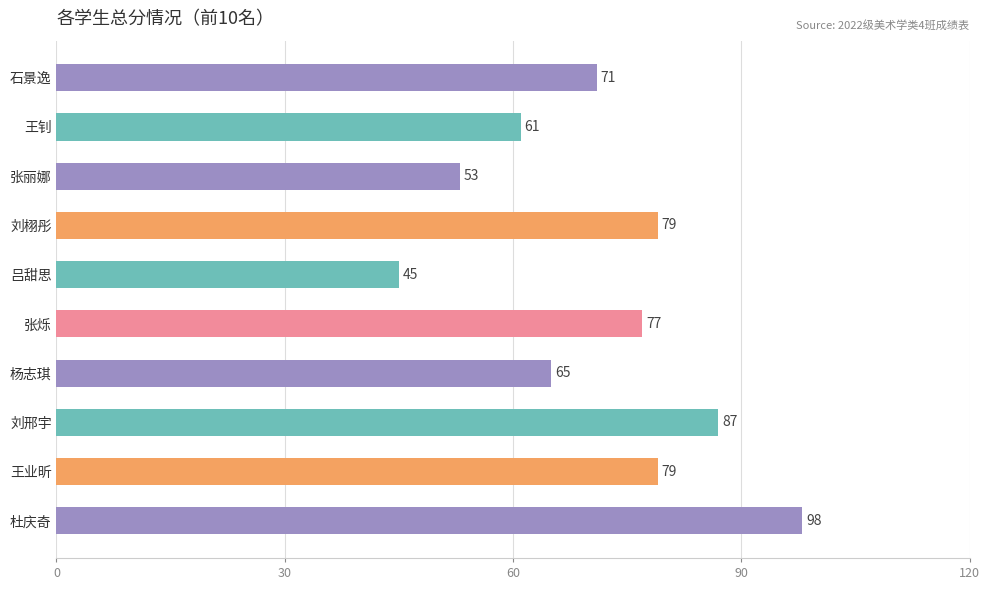

Approximately how many times larger is the value at 石景逸 compared to 王业昕?

0.9